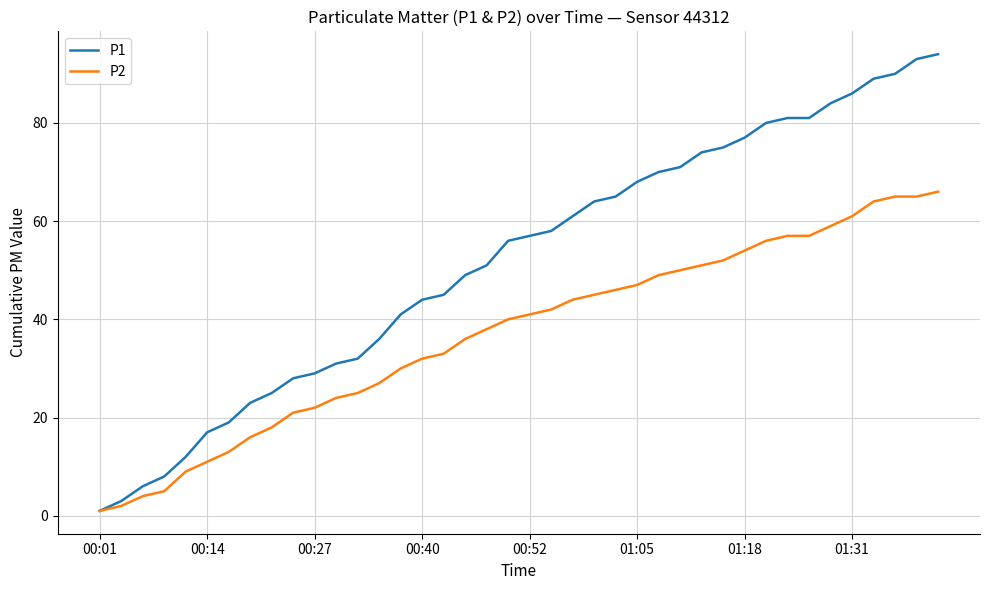

How many lines are shown in the chart?

2